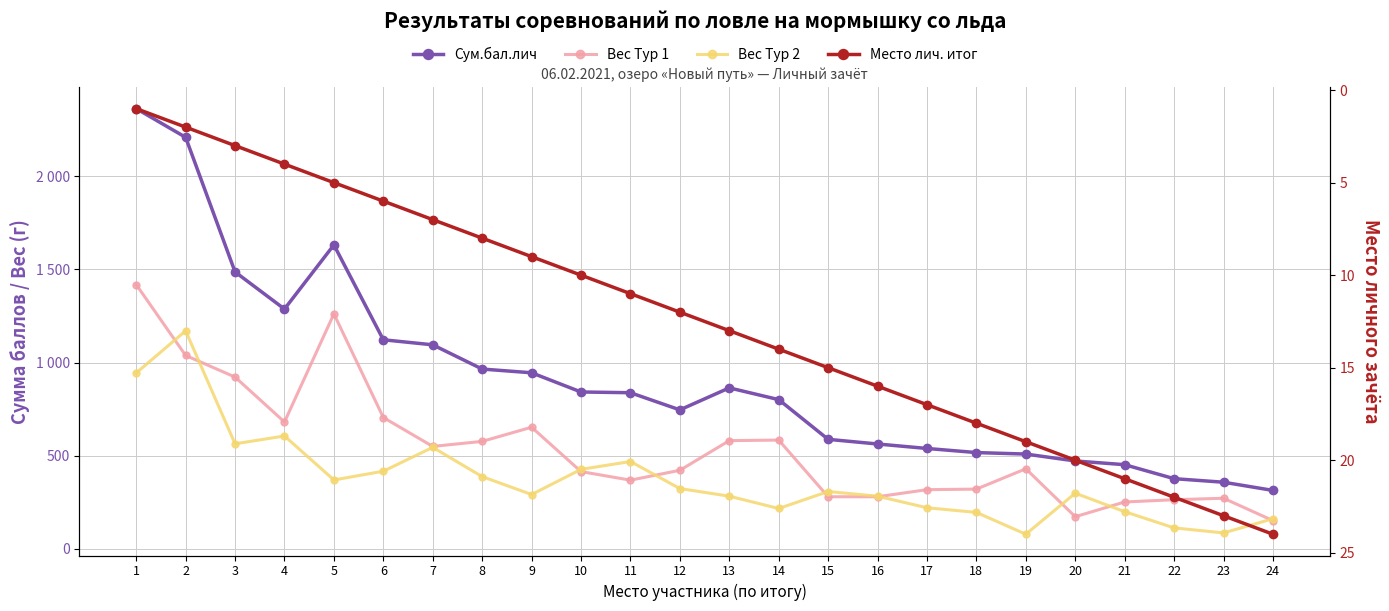

Reading left to right, list all the values displayed in this chart.

Сум.бал.лич: 2362	2208	1486	1287	1631	1122	1095	965	945	842	838	746	864	801	588	563	539	517	509	472	452	377	358	314
Вес Тур 1: 1418	1038	922	681	1261	705	550	577	653	415	369	422	581	584	280	280	318	321	430	173	252	264	272	152
Вес Тур 2: 944	1170	564	606	370	417	545	388	292	427	469	324	283	217	308	283	221	196	79	299	200	113	86	162
Место лич. итог: 1	2	3	4	5	6	7	8	9	10	11	12	13	14	15	16	17	18	19	20	21	22	23	24